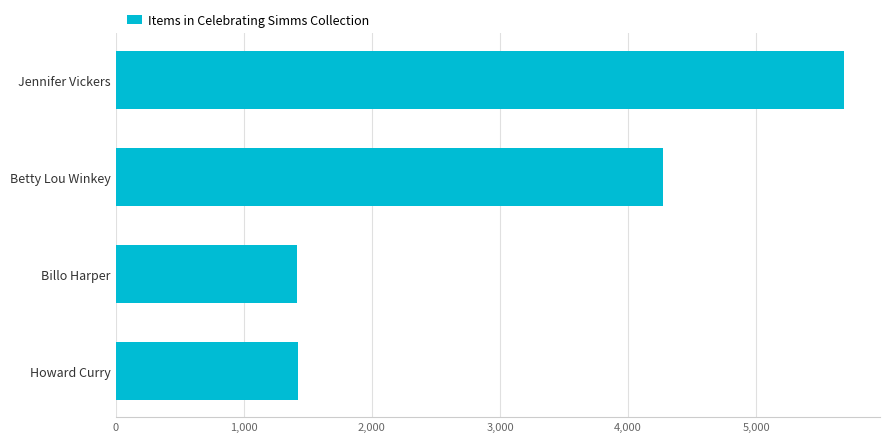

What is the label of the 1st bar from the bottom?

Howard Curry